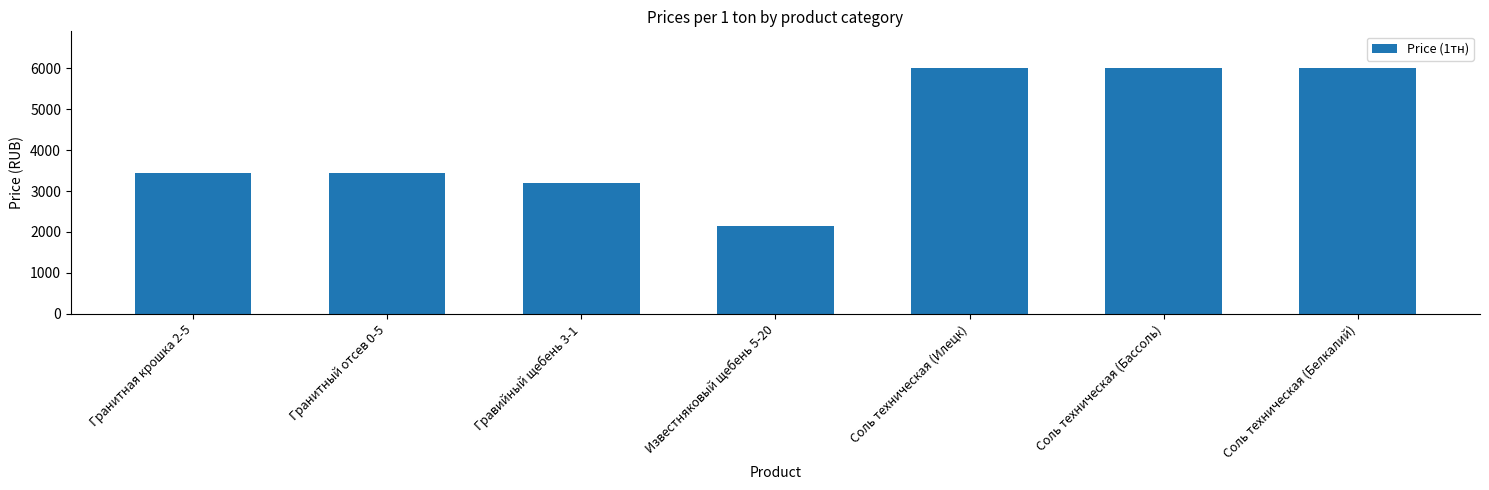

What is the label of the 7th bar from the right?

Гранитная крошка 2-5